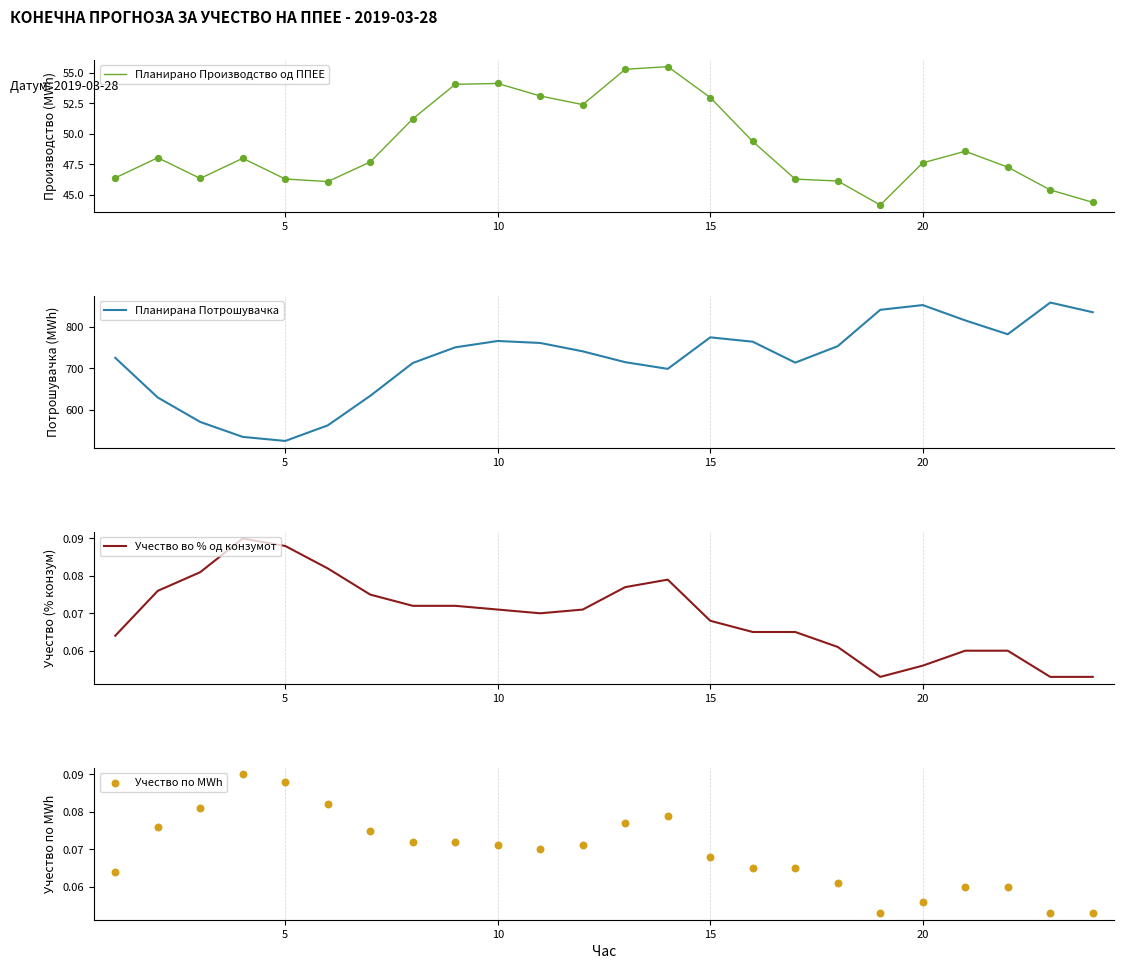

At how many categories does at least one series exceed 326?

24